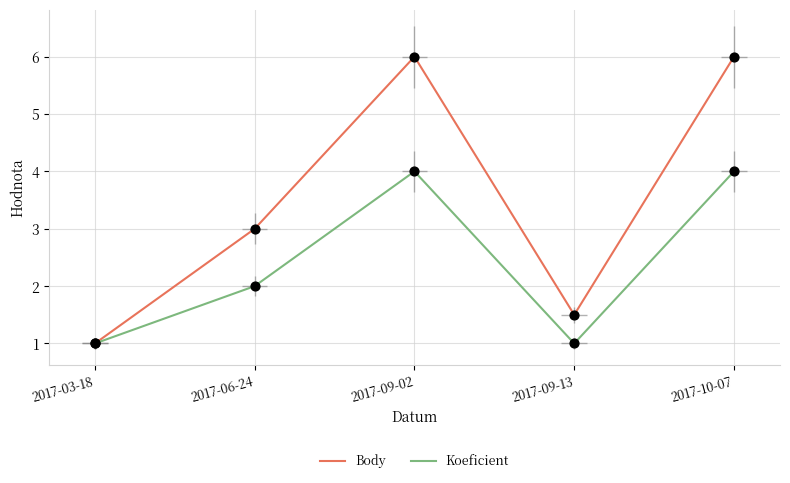

Which series has the largest Y range (max minus min)?

Body